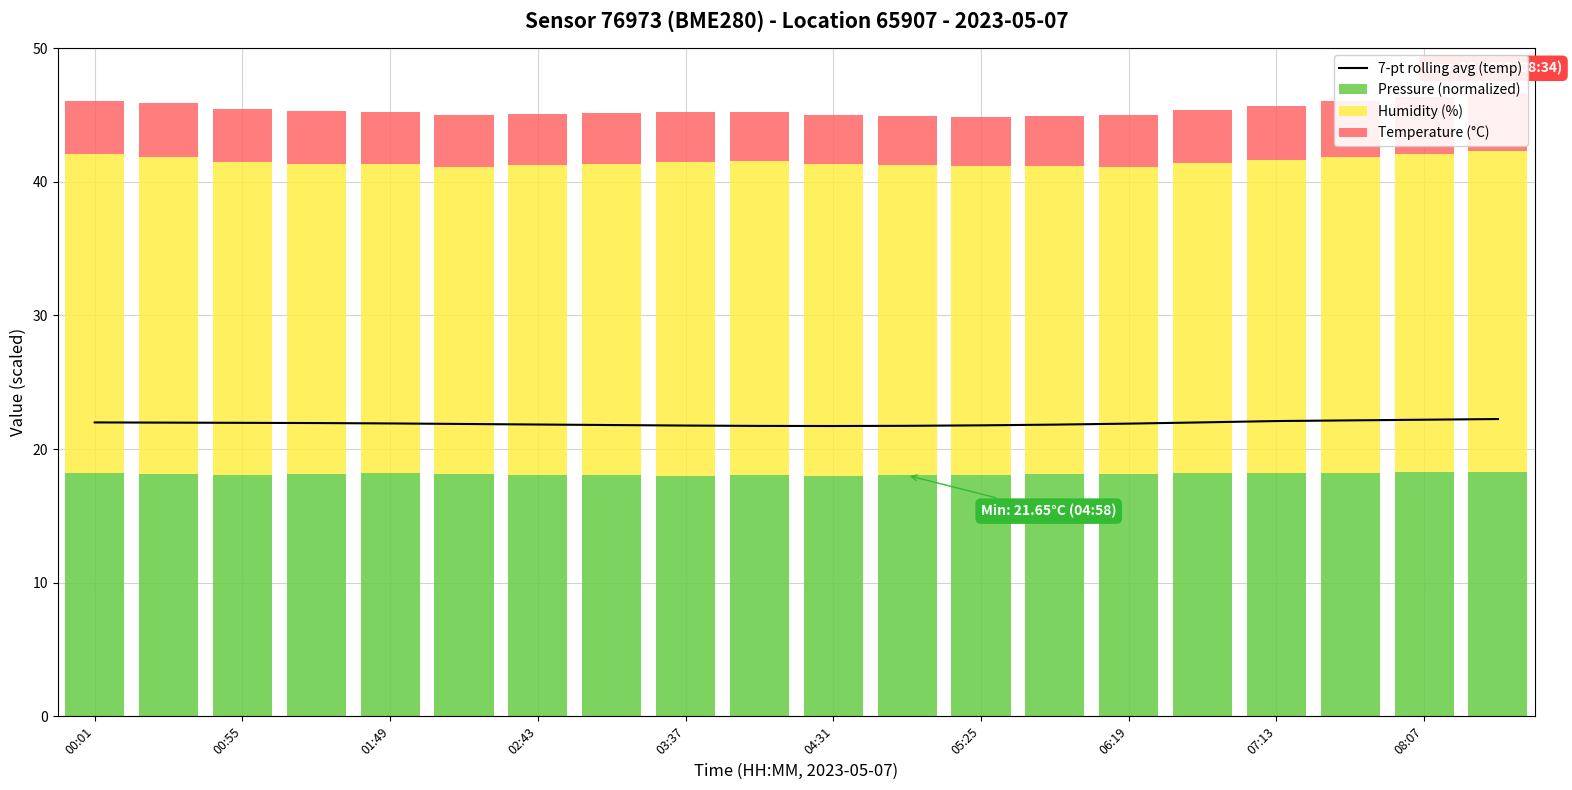

What is the value of the Temperature (°C) bar at the 14th from the left?

3.8